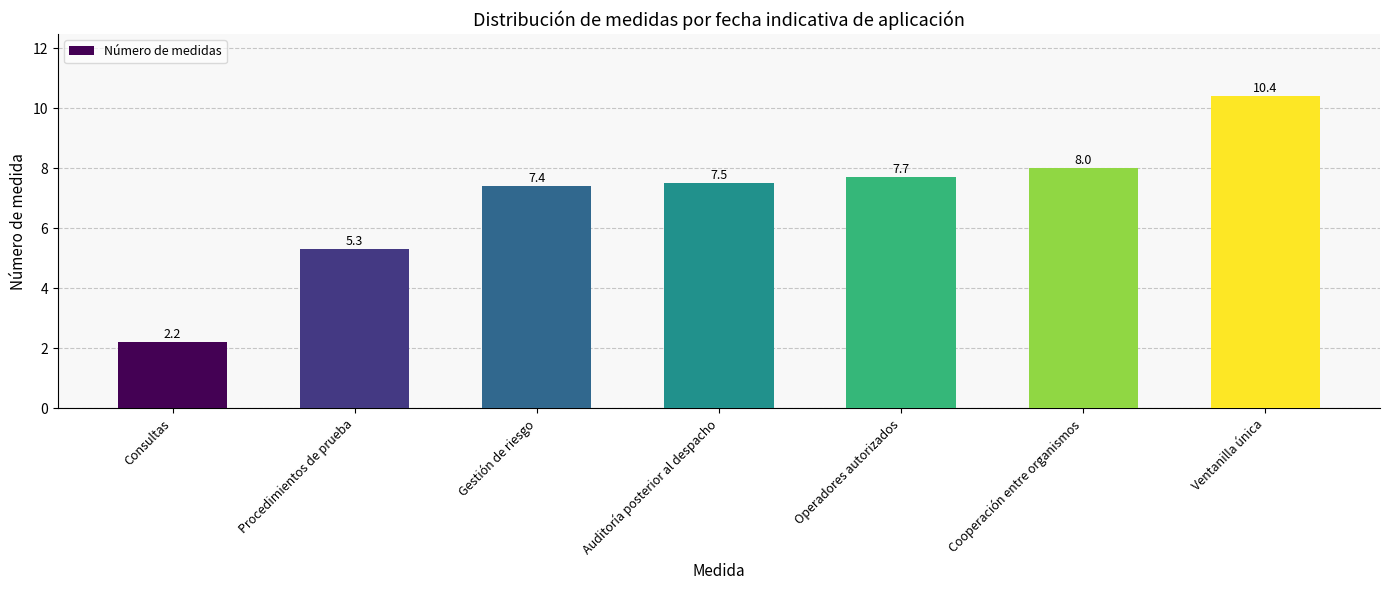

Rank the categories by value from lowest to highest.

Consultas, Procedimientos de prueba, Gestión de riesgo, Auditoría posterior al despacho, Operadores autorizados, Cooperación entre organismos, Ventanilla única